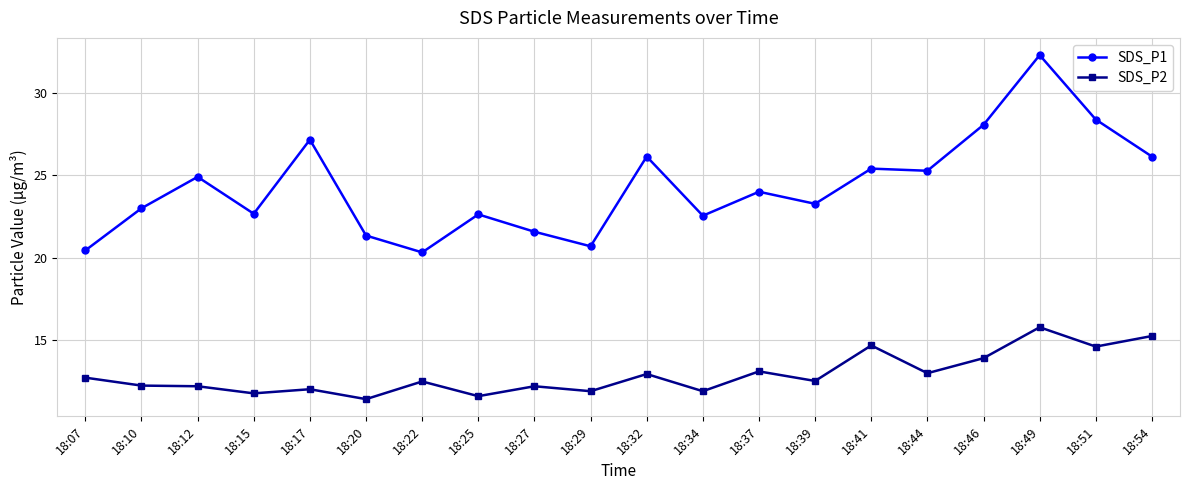

What is the value of the SDS_P1 point at the 2nd from the left?

23.0